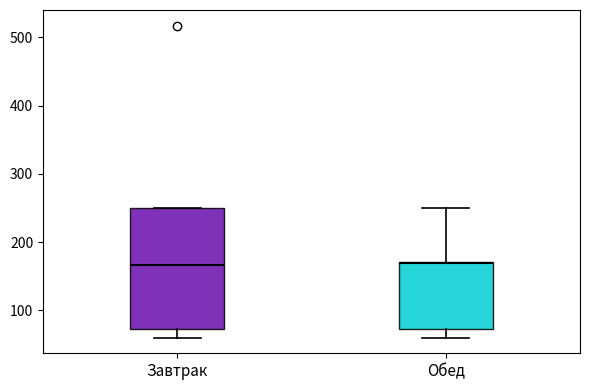

Where does the upper whisker of the box for Обед end on the y-axis? The values are not printed on the chart, so give them approximately, as read against the axis.

250